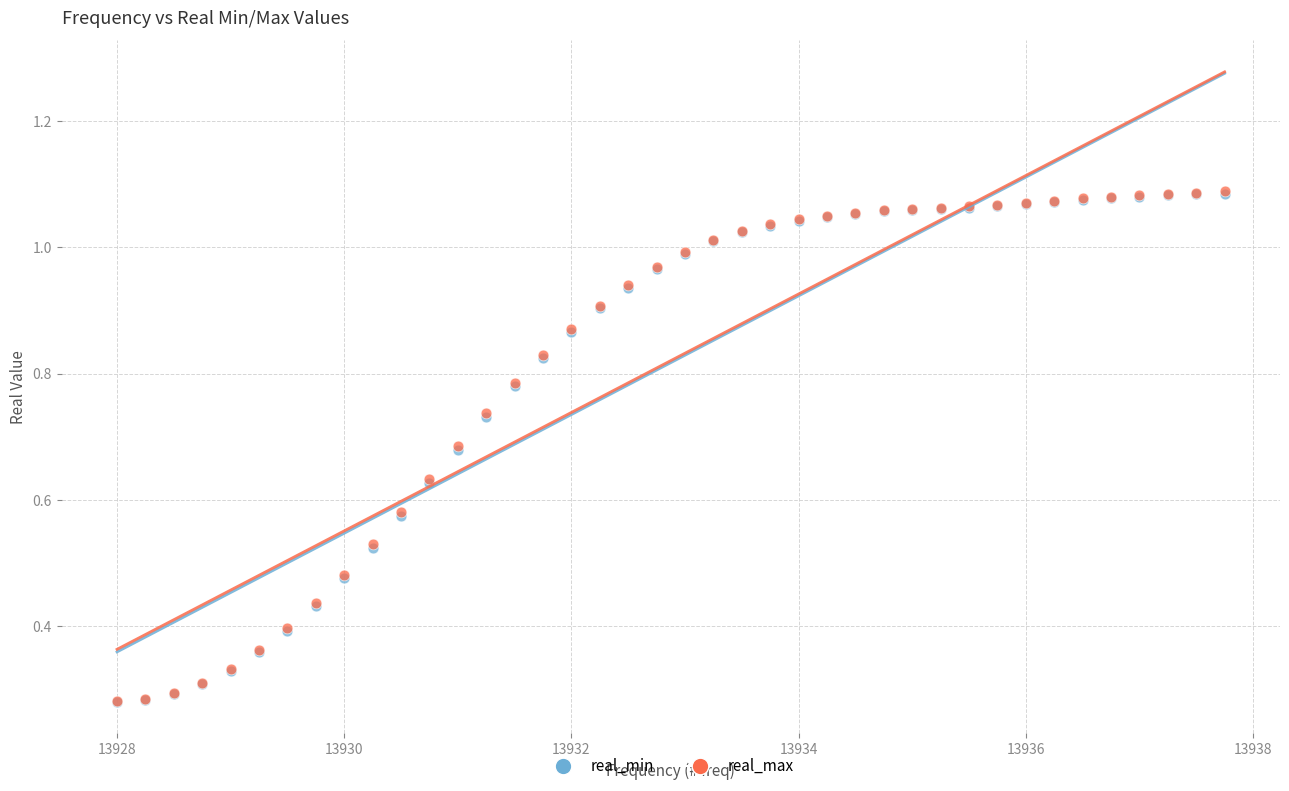

What are all the series names shown in the legend?

real_min, real_max